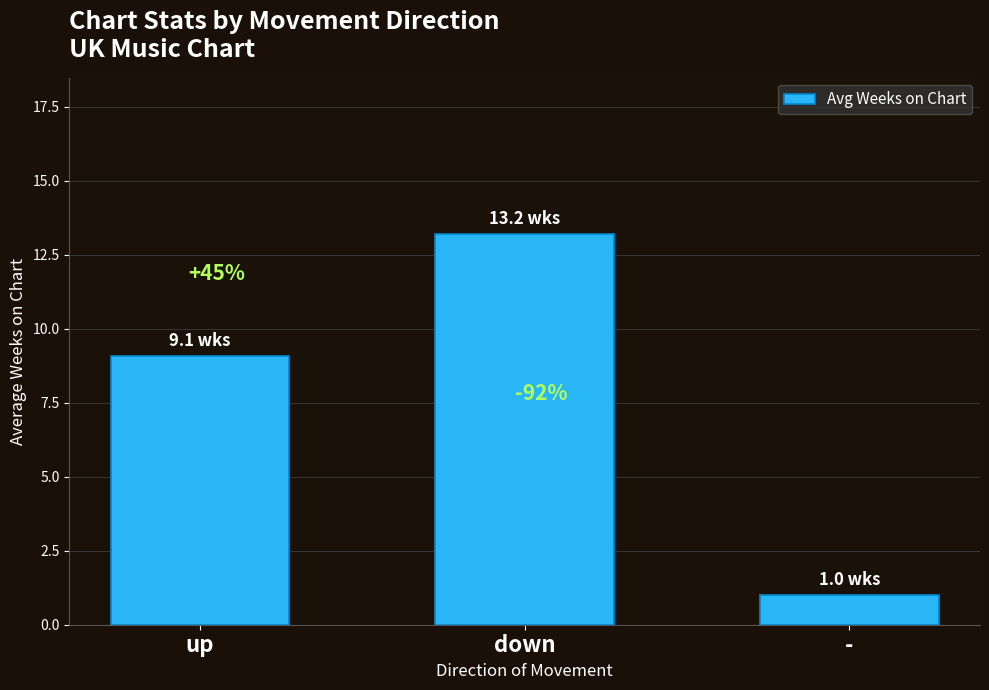

How many bars are there in total?

3